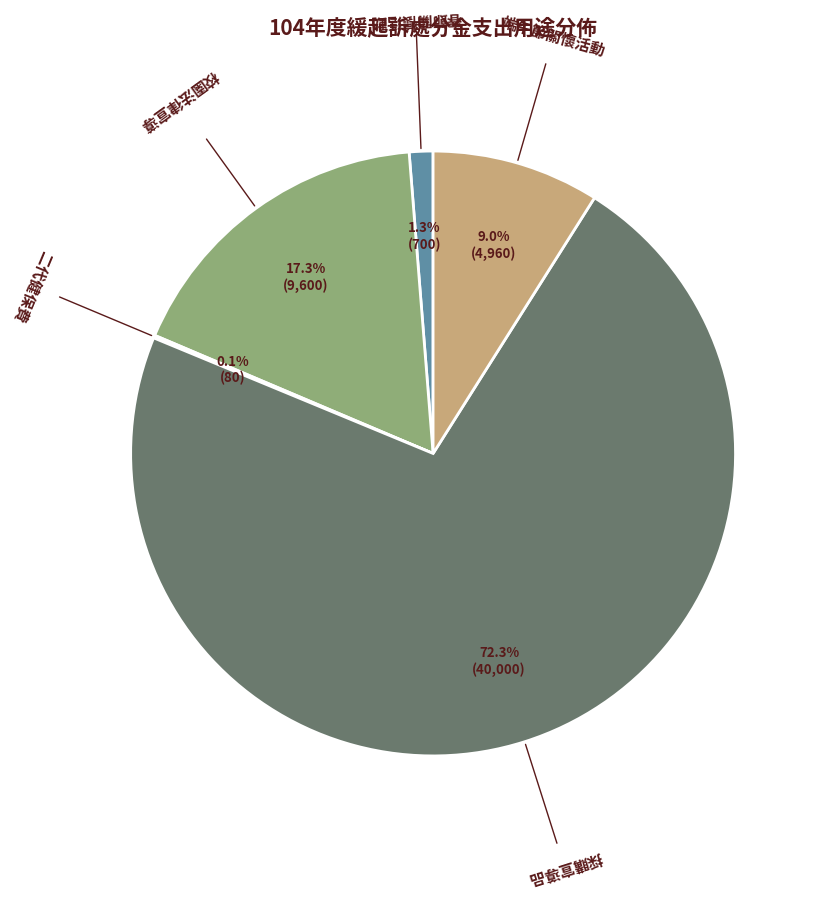

Is there any slice that represents more than half of the pie?

Yes